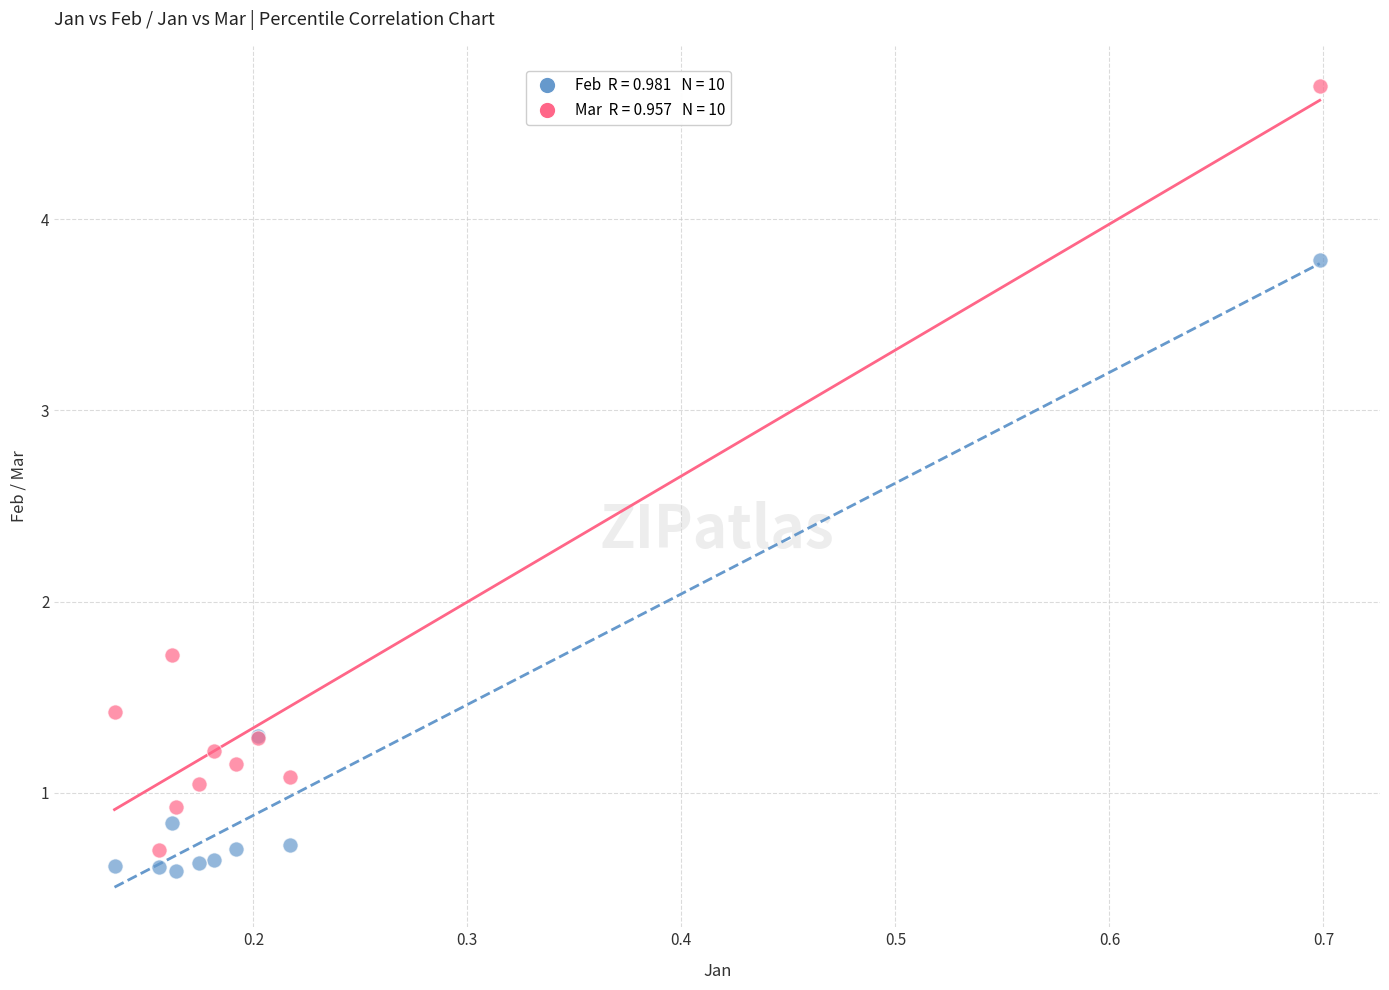

Across all series, what Y value is closest to 2?

1.7